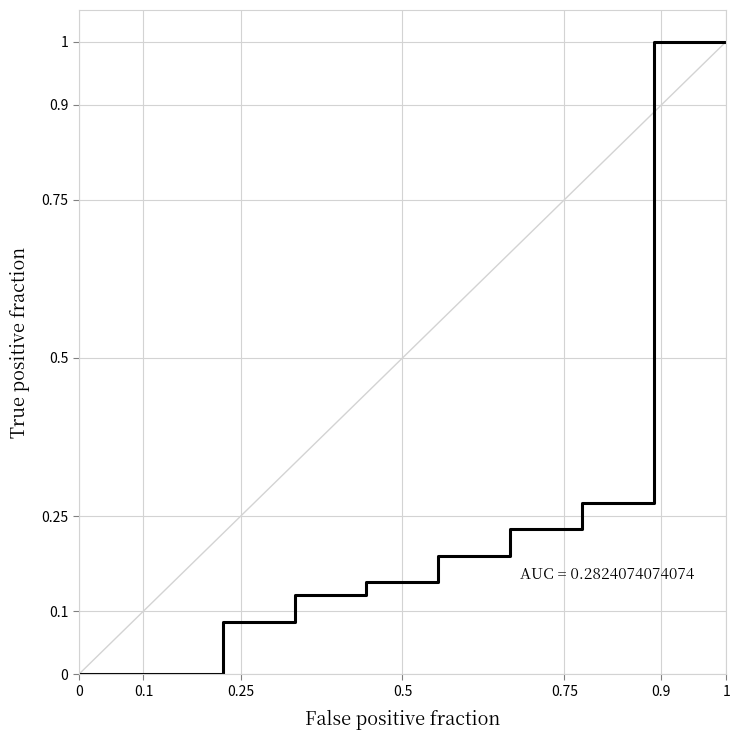

Reading left to right, transcribe all the data shown in this chart.

0.0	0.0	0.1	0.1	0.1	0.2	0.2	0.3	1.0	1.0